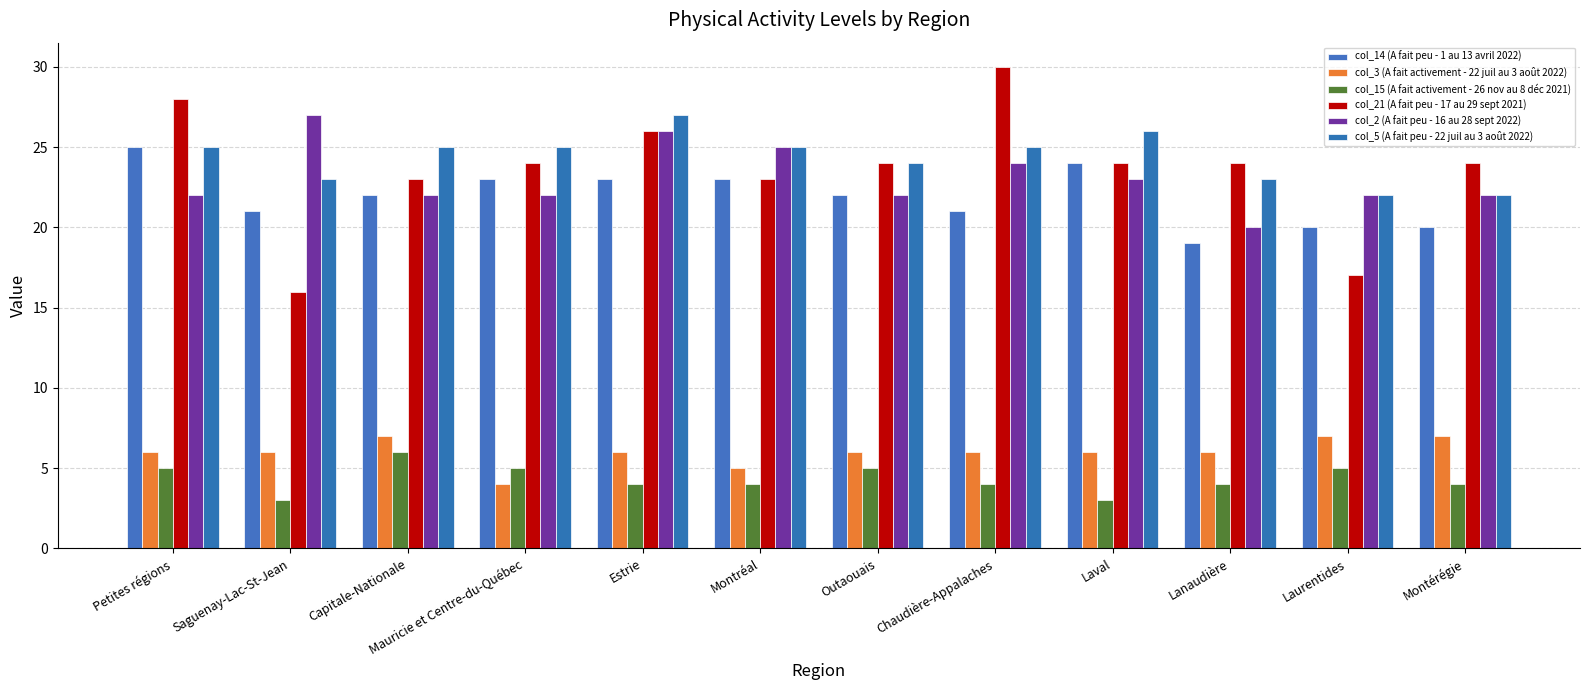

What is the average value of the col_14 (A fait peu - 1 au 13 avril 2022) series?

22